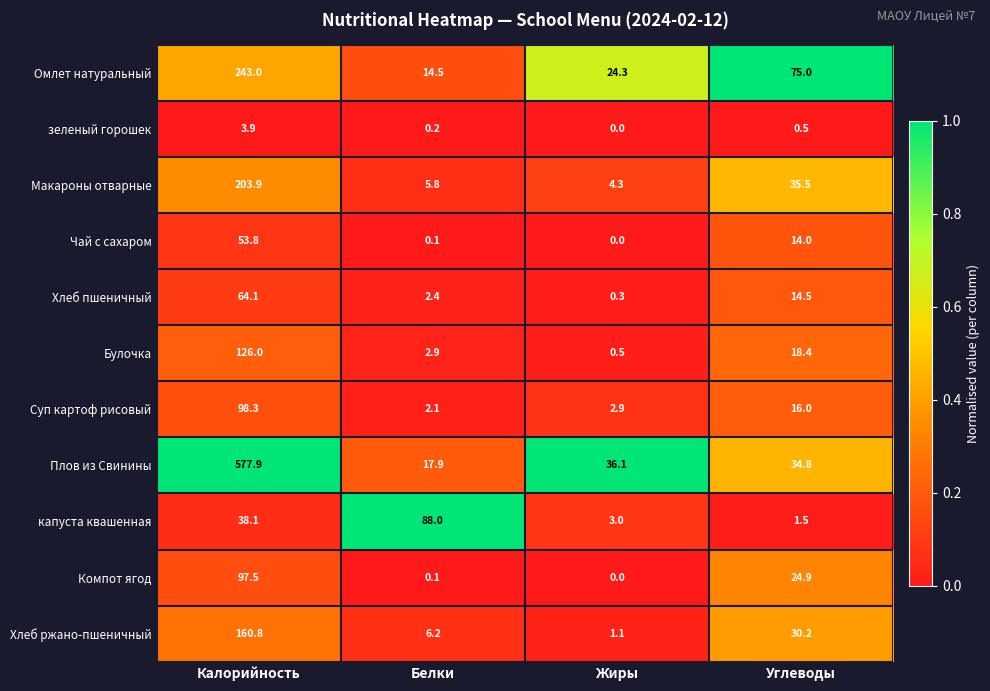

Which label corresponds to the smallest value in the chart?

Жиры